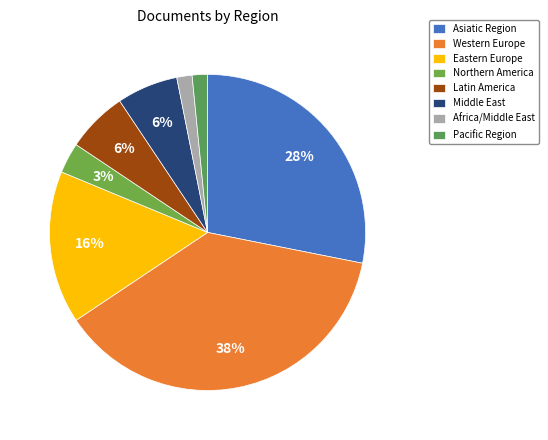

What percentage is the Middle East slice, to the nearest percent?

6%